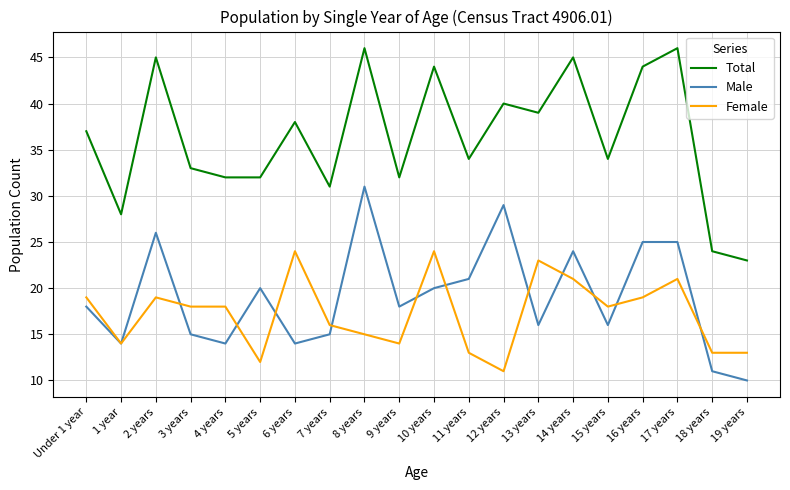

Which series has the largest total across all categories?

Total